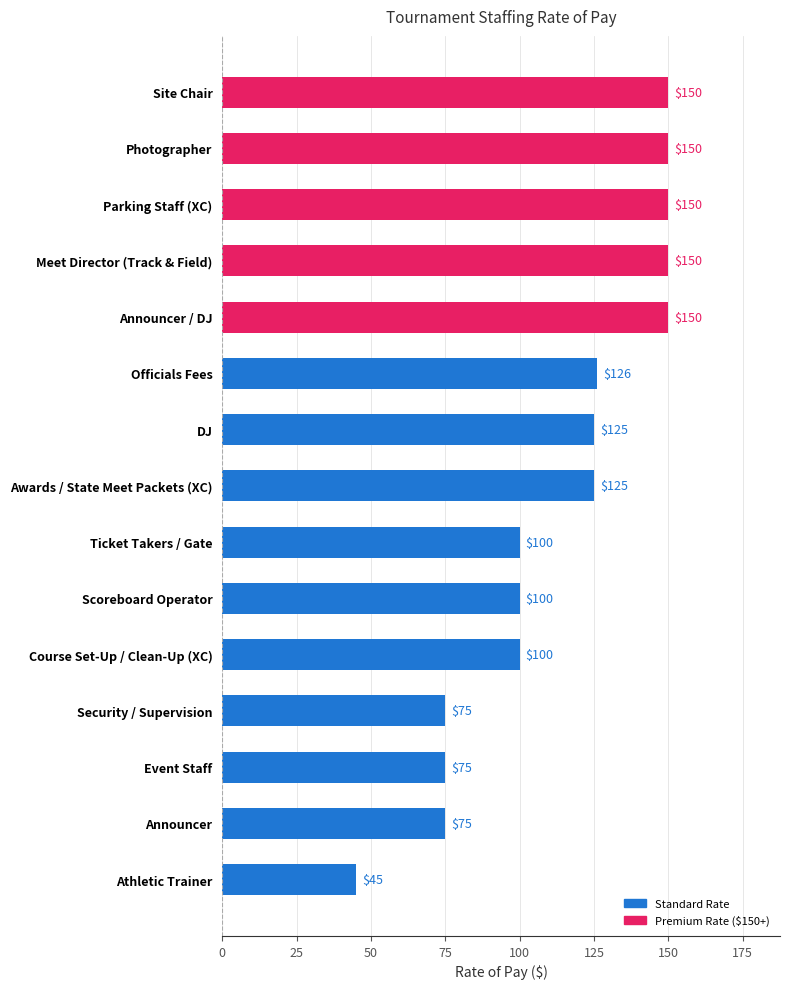

Reading top to bottom, transcribe all the data shown in this chart.

150	150	150	150	150	126	125	125	100	100	100	75	75	75	45